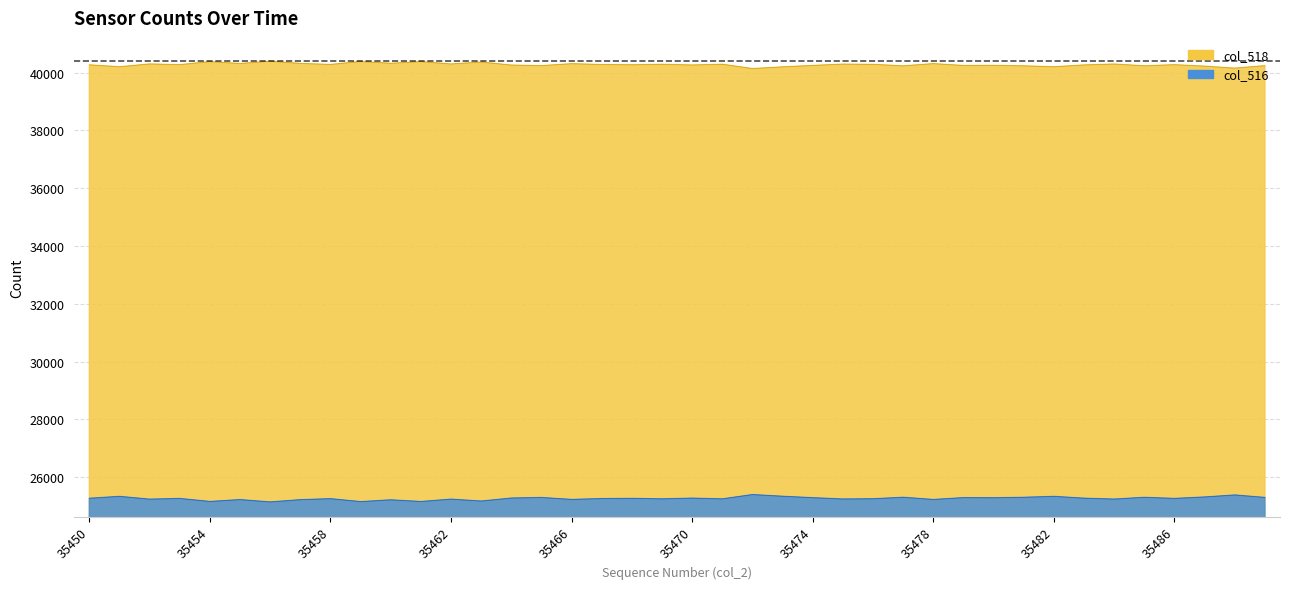

Is the value of col_516 at 35469 greater than the value of col_518 at 35477?

Yes